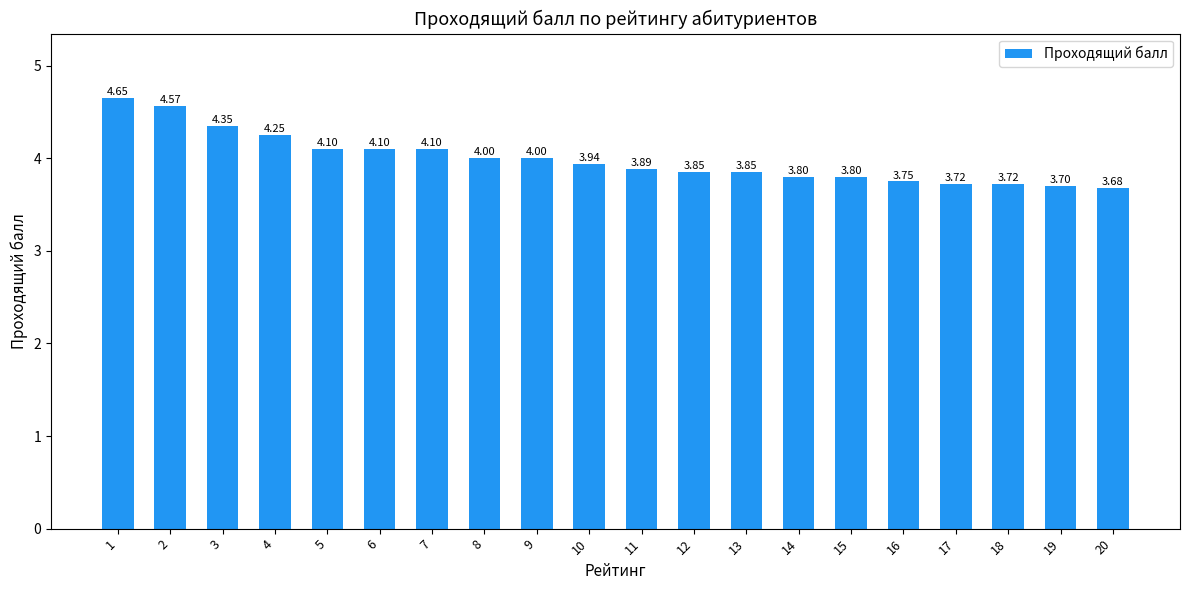

Is it true that the value at 17 is 6.0?

False